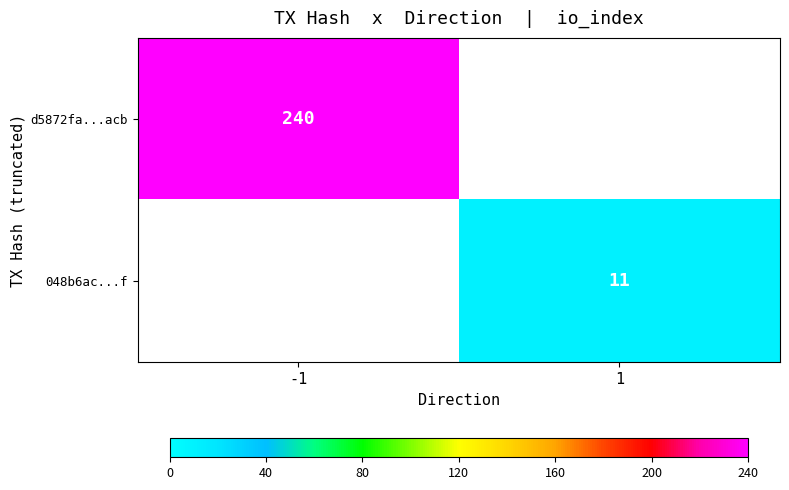

At how many categories does at least one series exceed 63?

1